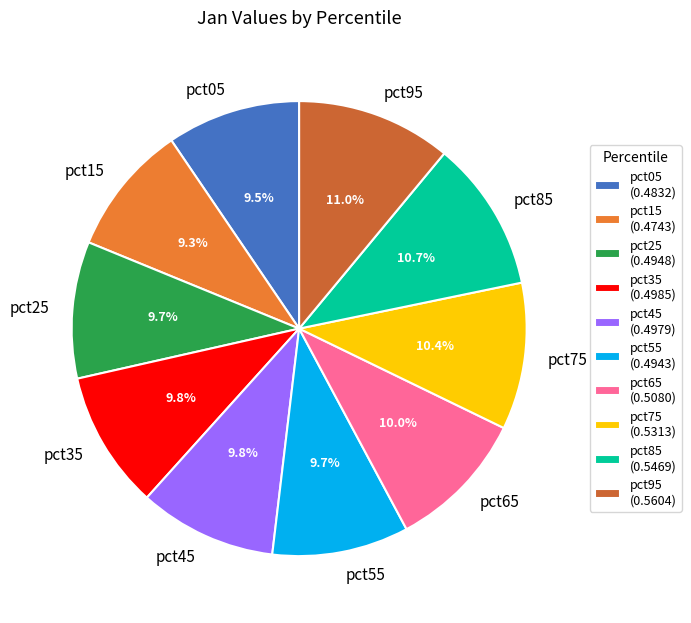

The pct25 slice represents 1% of the pie. True or false?

False